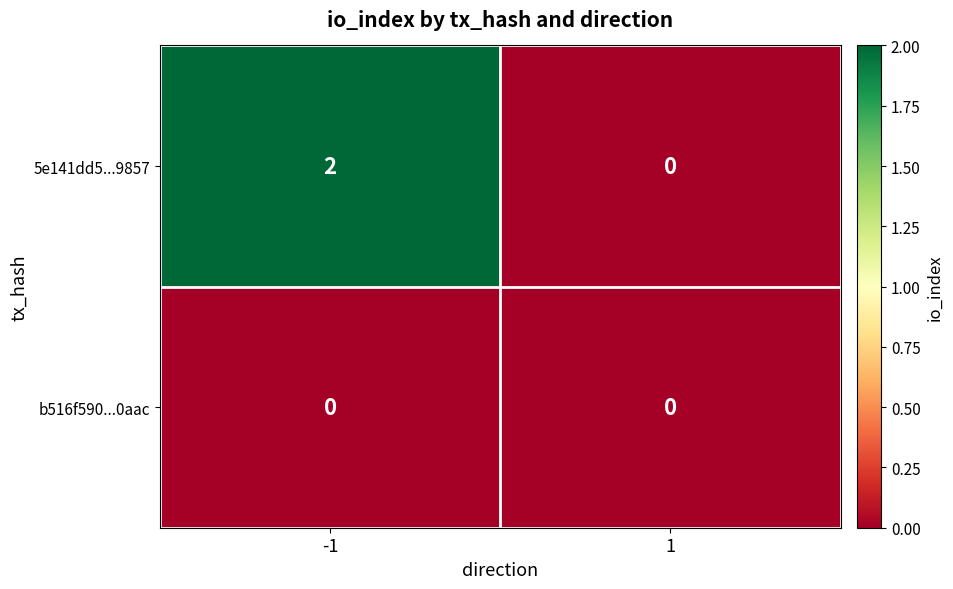

The b516f590...0aac series shows 0 at 1. True or false?

True